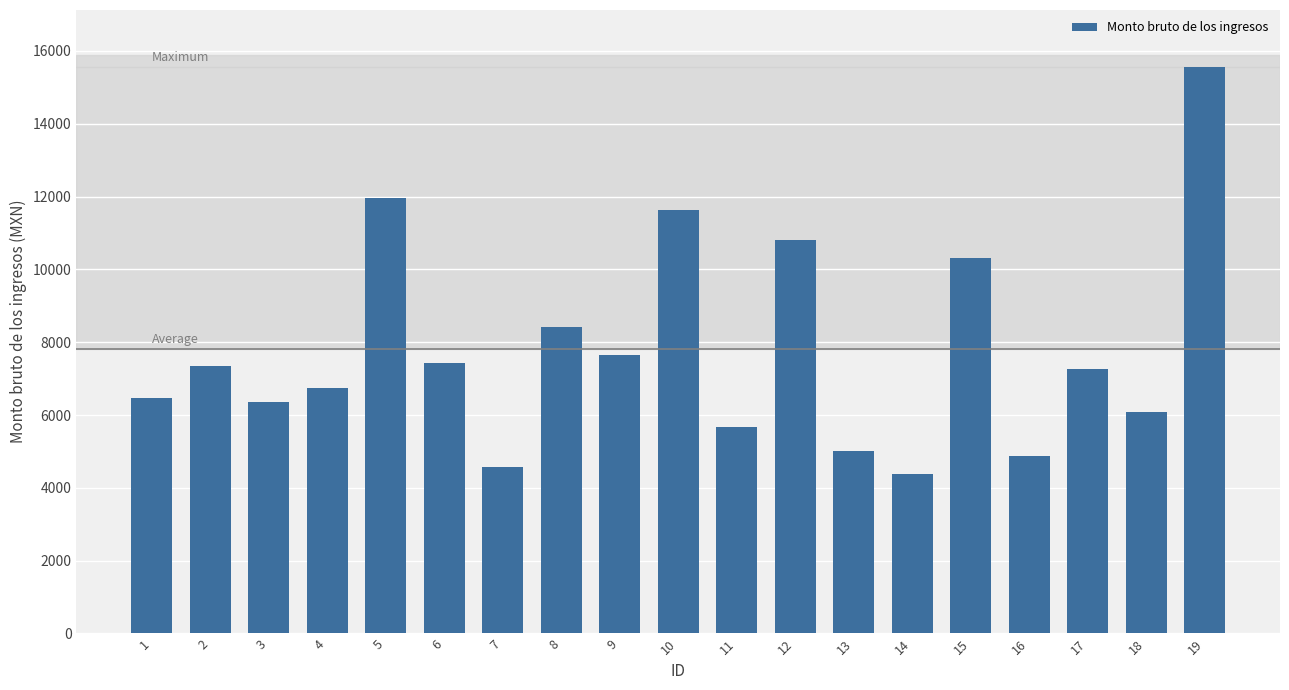

Reading right to left, what are all the values shown in this chart?

15567.5	6086.1	7269.7	4869.6	10307.7	4391.5	5005.9	10810.7	5681.5	11641.2	7644.7	8425.9	4579.3	7442.1	11966.7	6750.8	6368.9	7347.2	6462.2